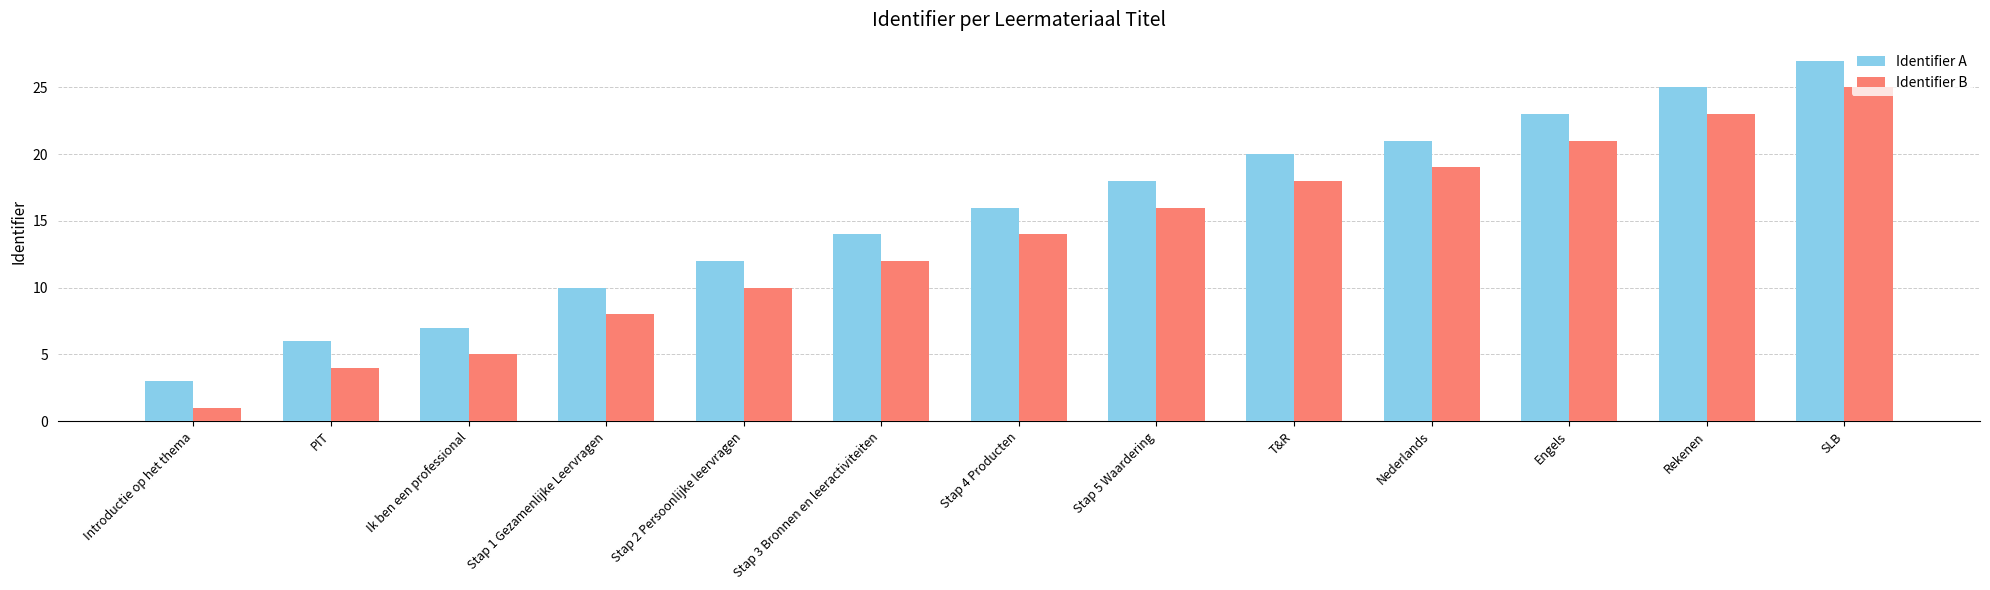

Reading left to right, what are all the values shown in this chart?

Identifier A: Introductie op het thema=3	PIT=6	Ik ben een professional=7	Stap 1 Gezamenlijke Leervragen=10	Stap 2 Persoonlijke leervragen=12	Stap 3 Bronnen en leeractiviteiten=14	Stap 4 Producten=16	Stap 5 Waardering=18	T&R=20	Nederlands=21	Engels=23	Rekenen=25	SLB=27
Identifier B: Introductie op het thema=1	PIT=4	Ik ben een professional=5	Stap 1 Gezamenlijke Leervragen=8	Stap 2 Persoonlijke leervragen=10	Stap 3 Bronnen en leeractiviteiten=12	Stap 4 Producten=14	Stap 5 Waardering=16	T&R=18	Nederlands=19	Engels=21	Rekenen=23	SLB=25